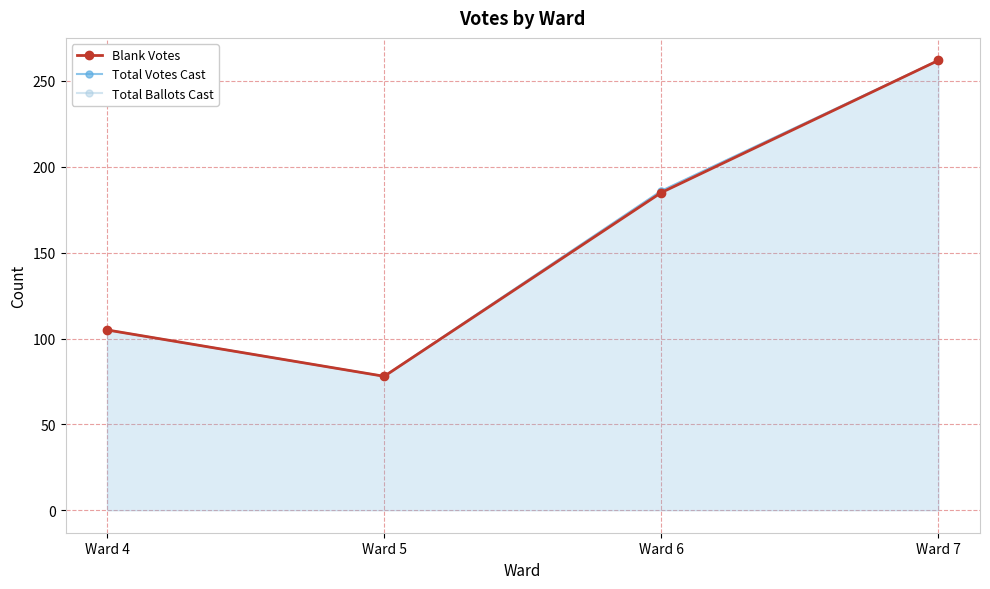

Which category has the highest value in the Total Votes Cast series?

Ward 7